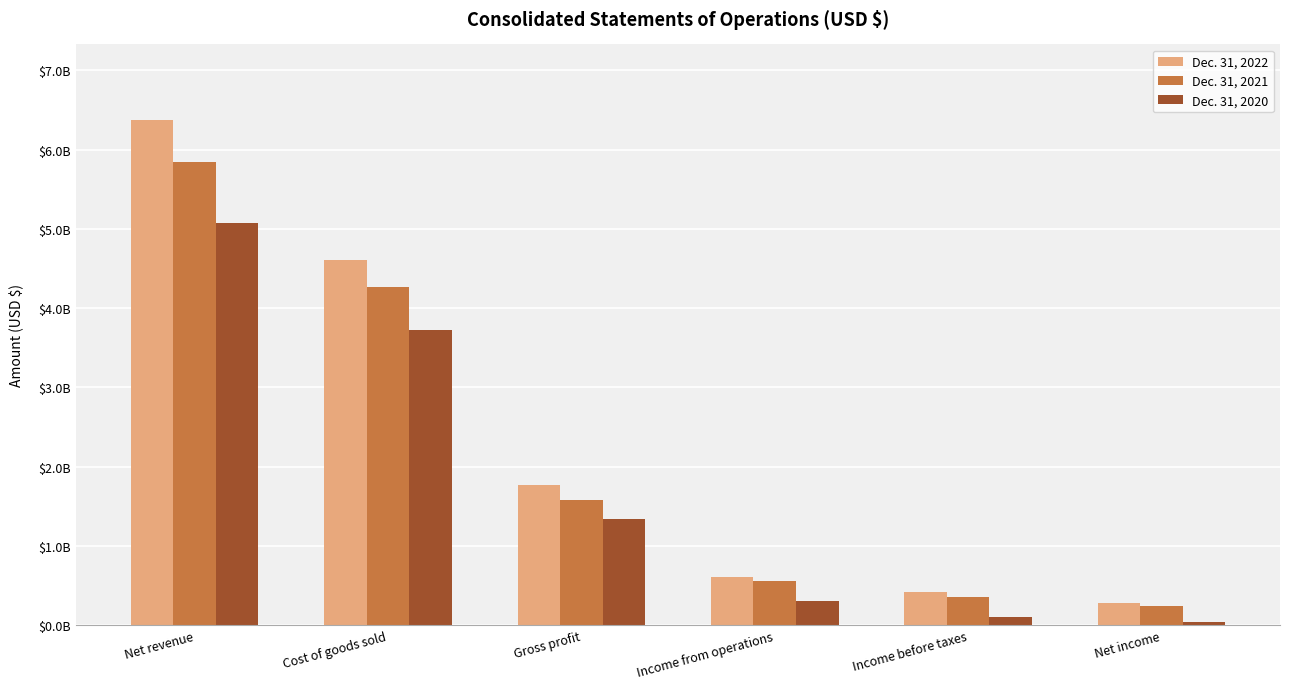

What position from the right is Gross profit?

4